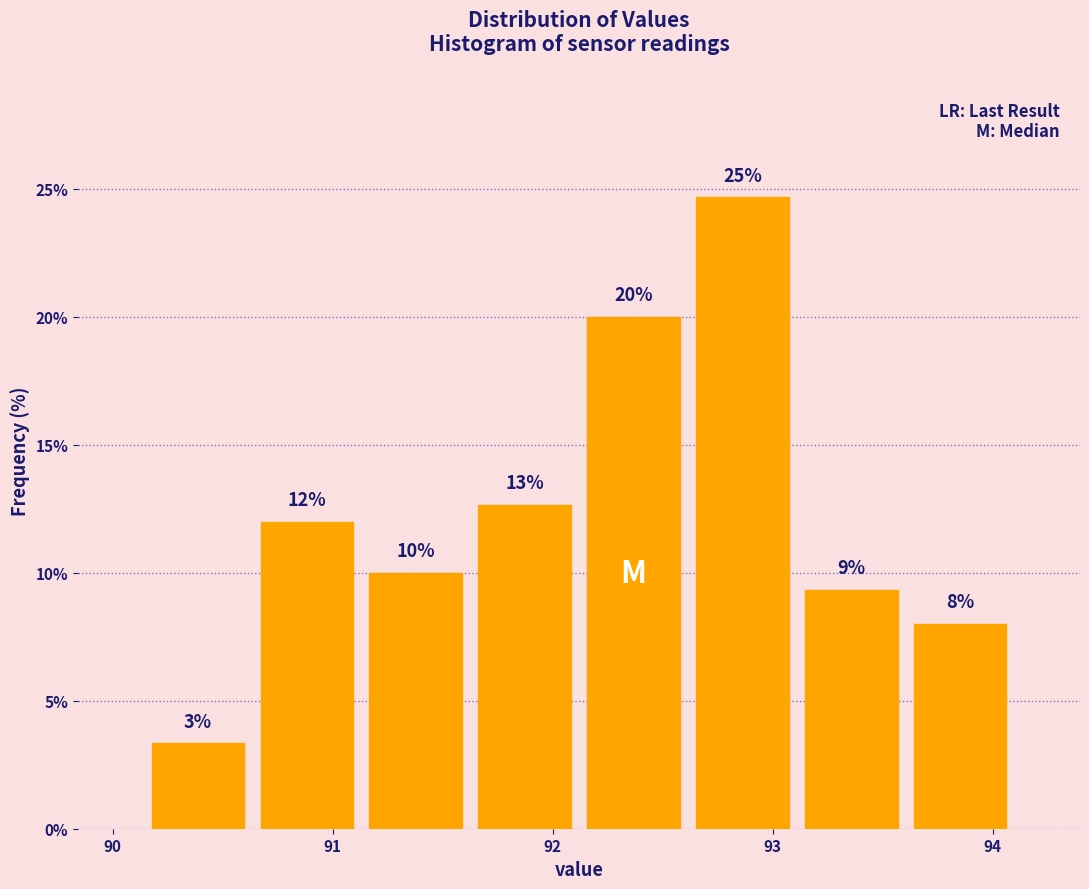

Which range on the x-axis has the tallest bar?

92.6 to 93.1